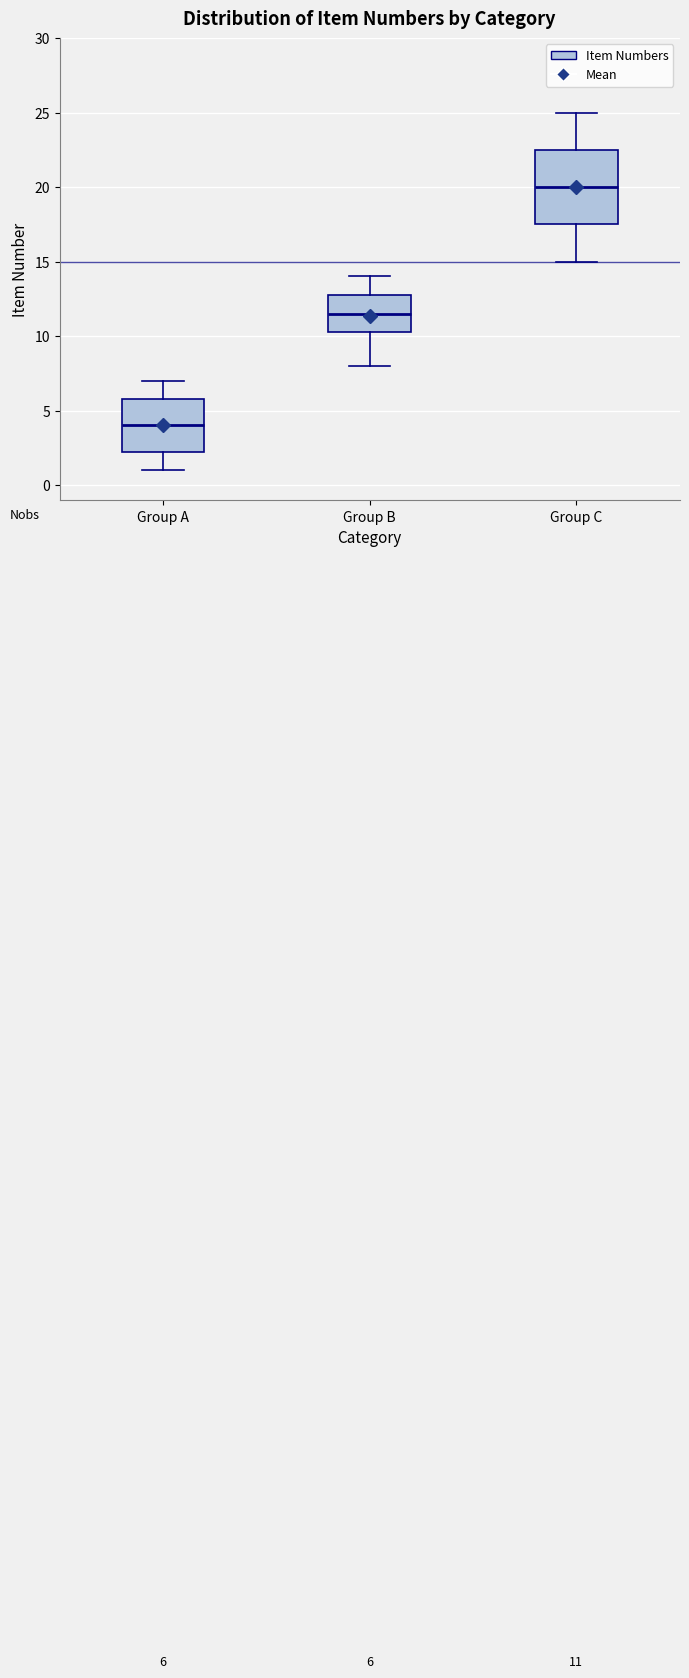

Which box has the lowest median line?

Group A